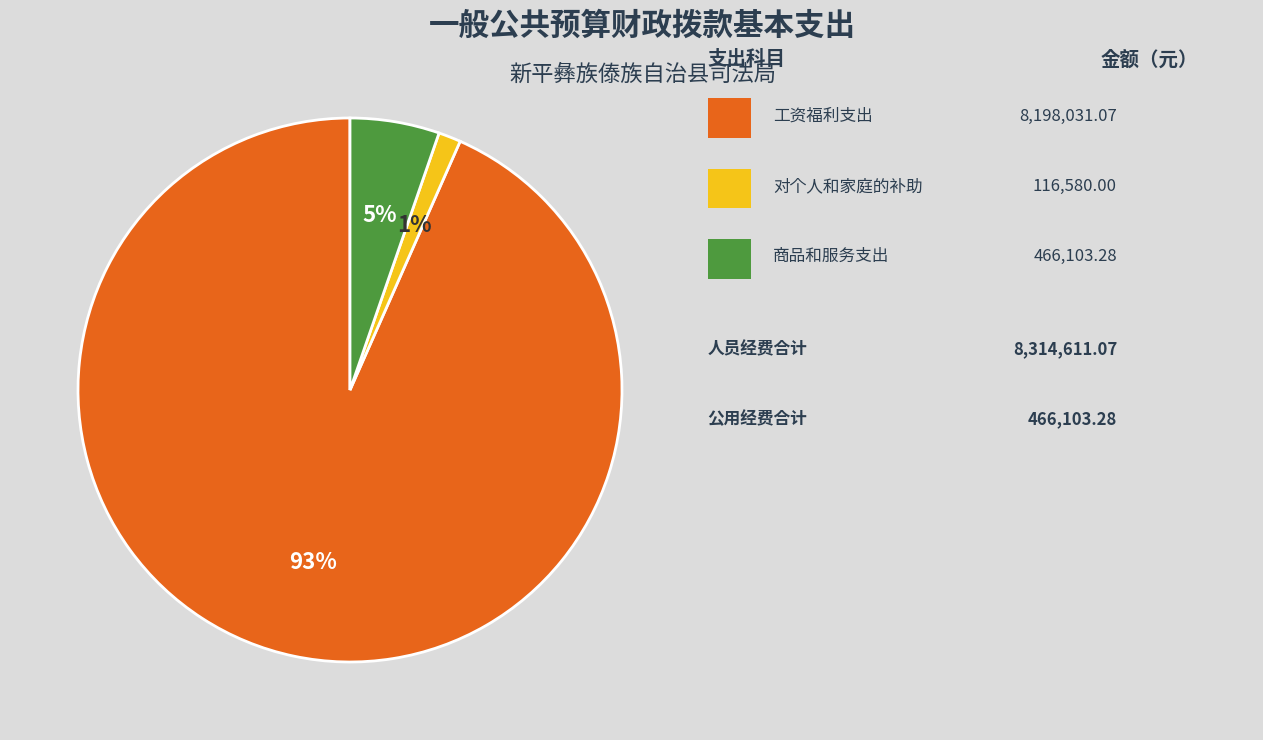

Is there a majority slice in this chart?

Yes